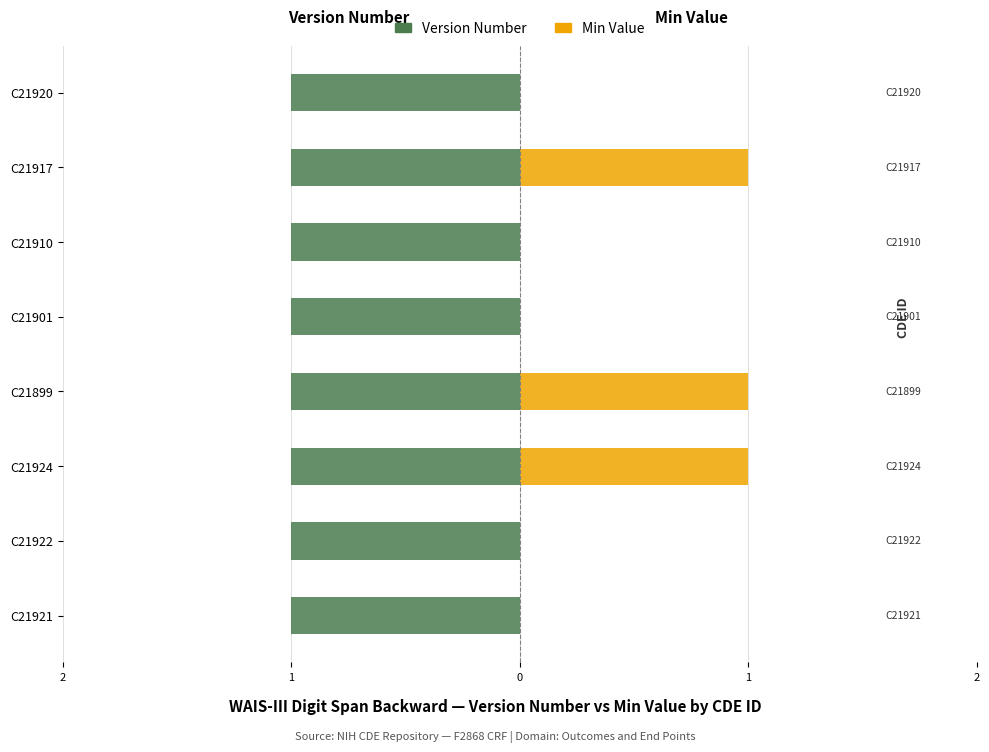

Which series has the largest total across all categories?

Version Number